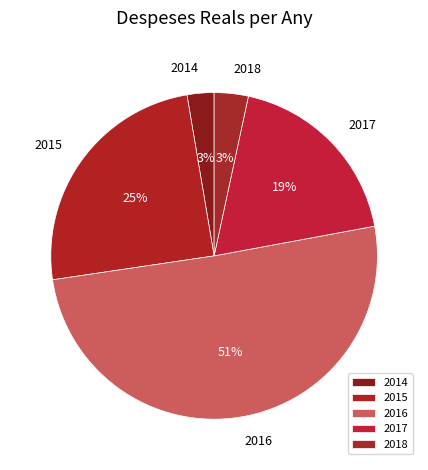

Which category has the smallest portion of the pie?

2014